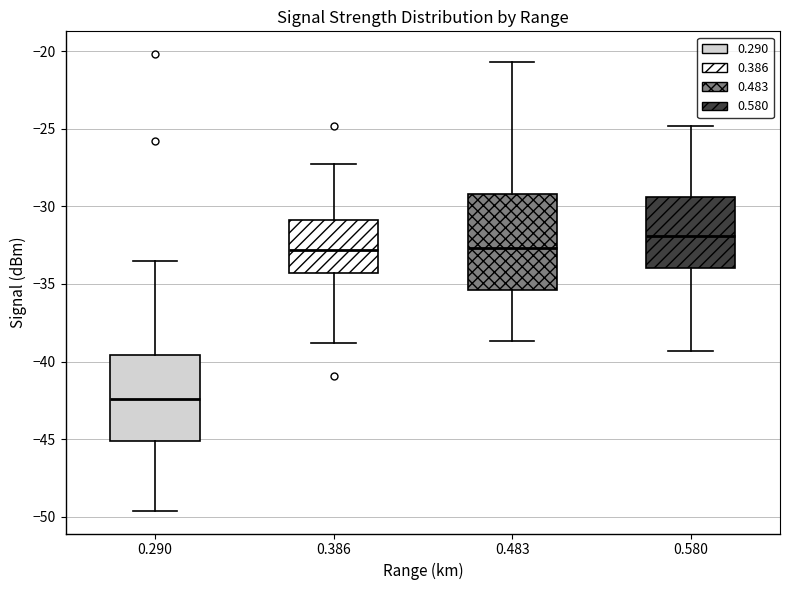

Where does the lower whisker of the box at x = 0.386 end on the y-axis? The values are not printed on the chart, so give them approximately, as read against the axis.

-39.0